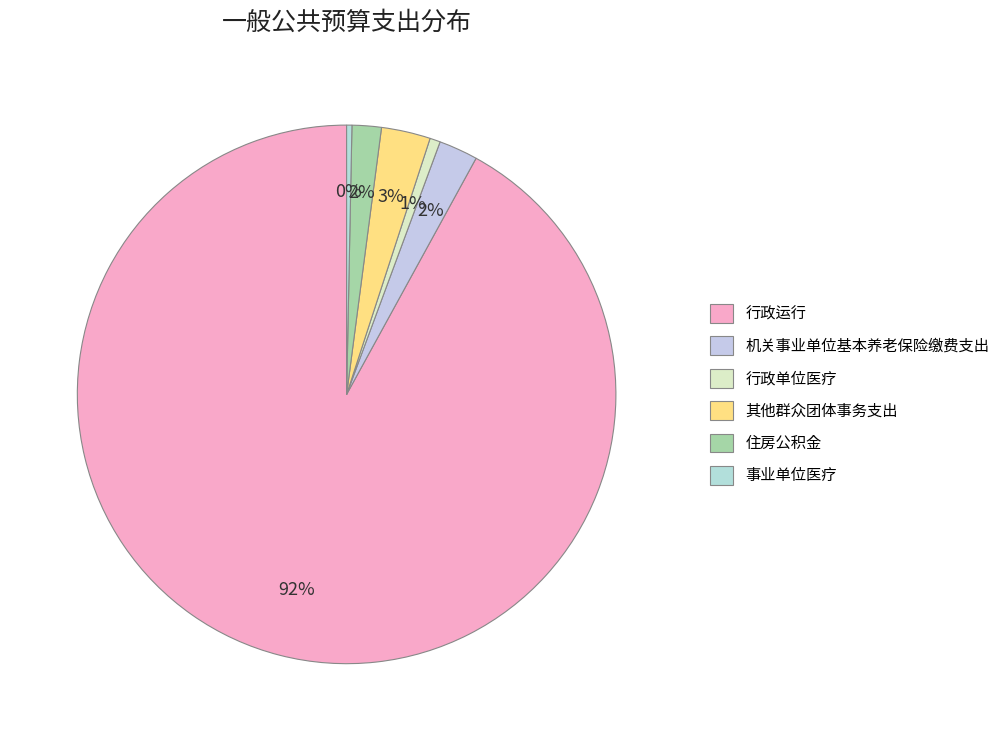

Count the number of slices in the pie.

6